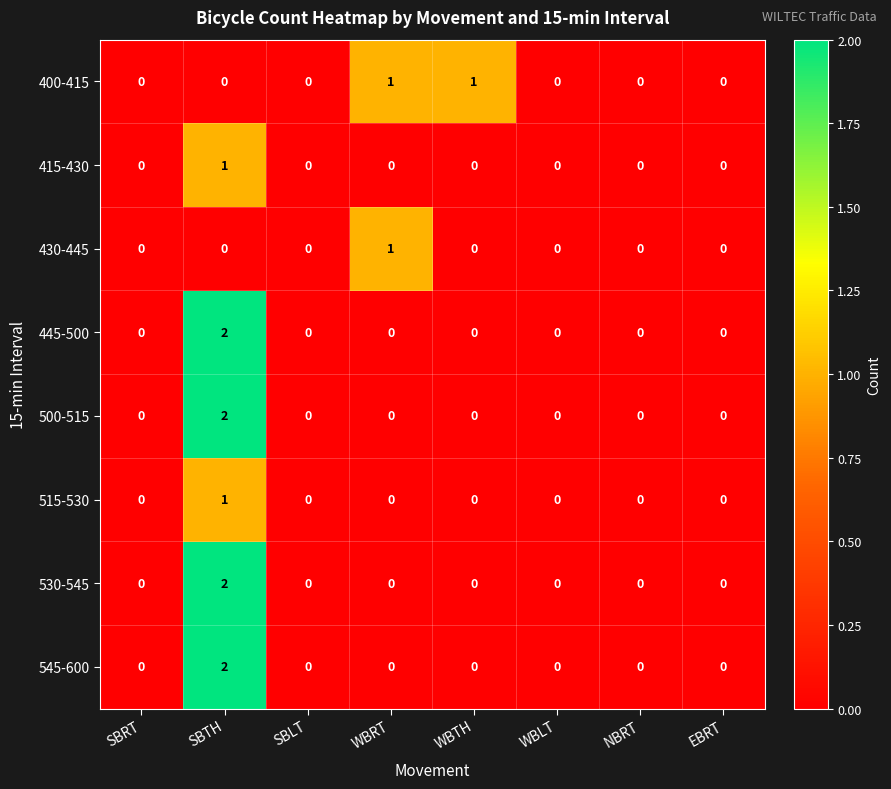

How many 430-445 values are between 0 and 1?

8